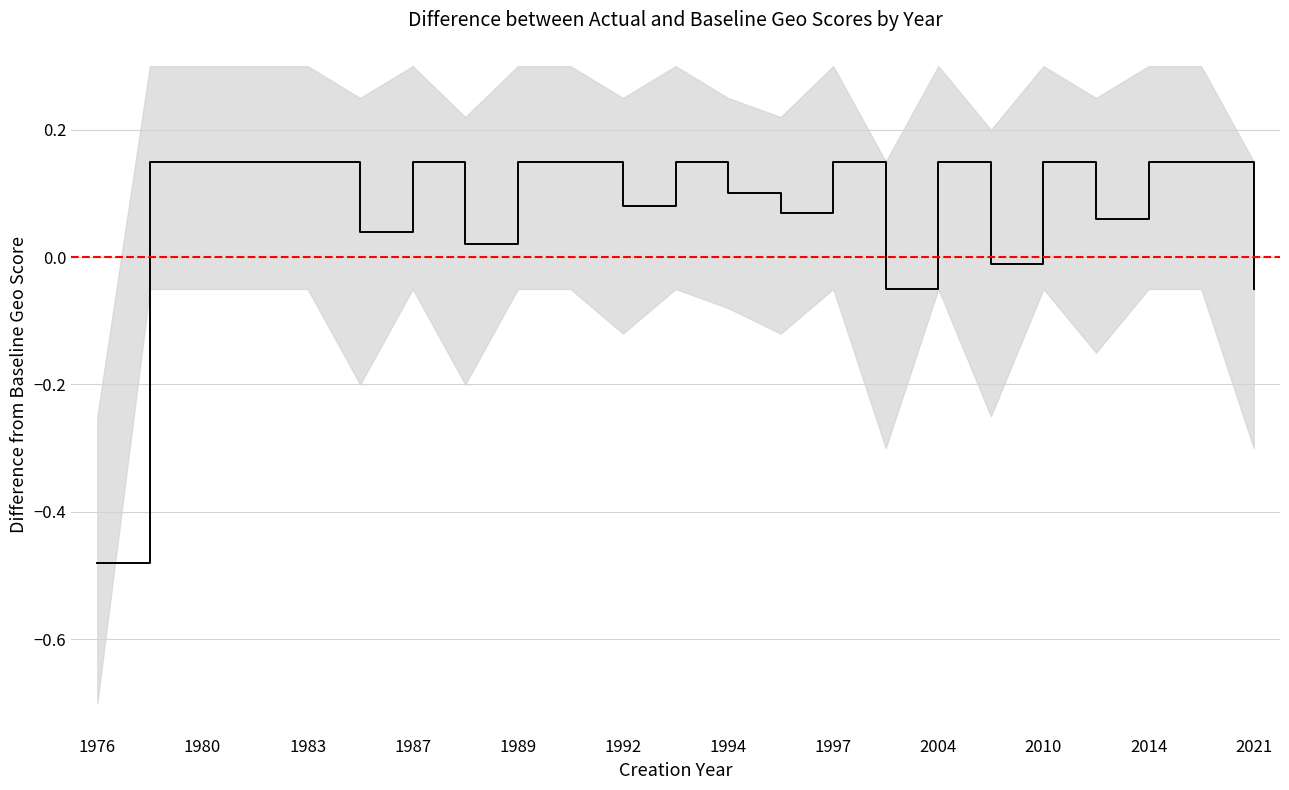

True or false: mean_geo_score and lower cross at least once.

False